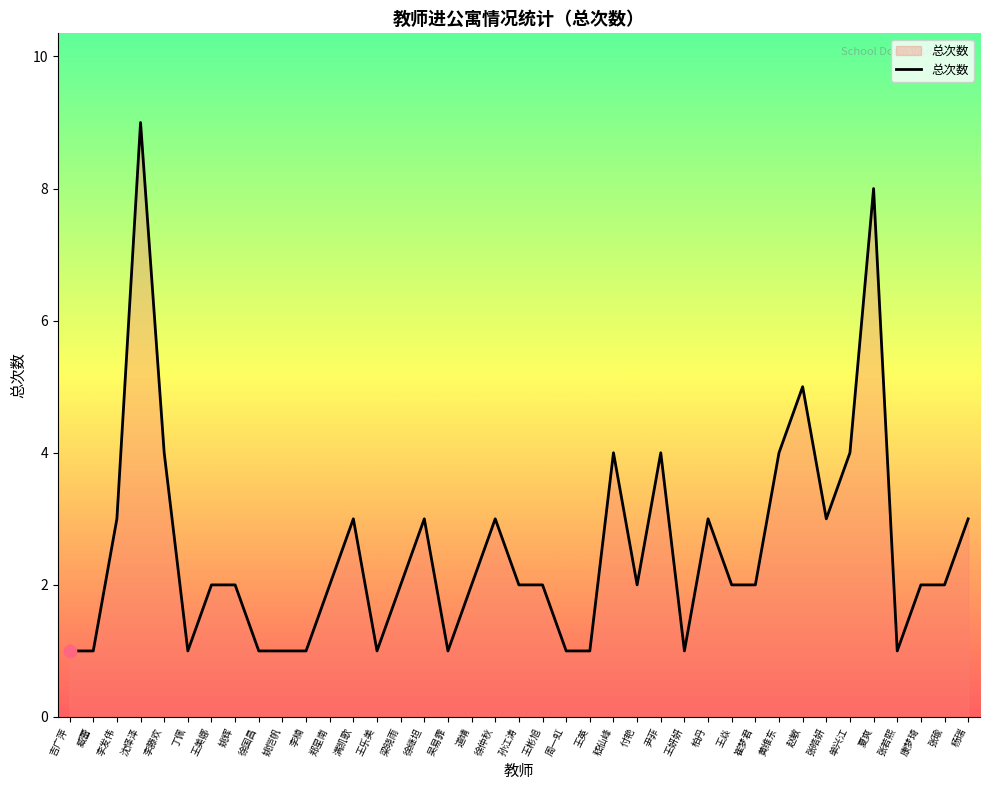

What is the ratio of the value at 徐继坦 to the value at 张瑜?

1.5